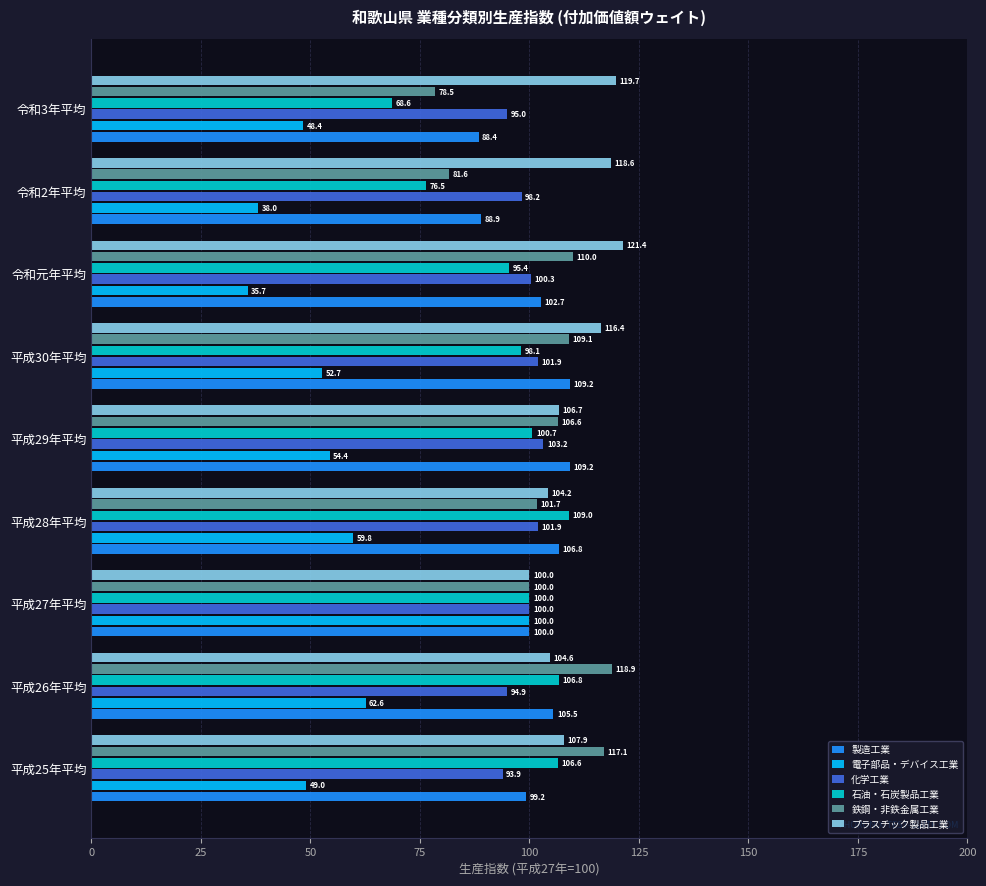

What is the difference between the highest and lowest values at 平成29年平均?

54.8